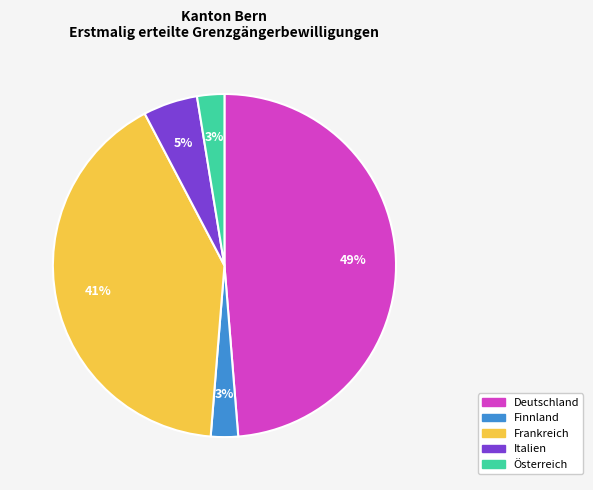

What is the largest slice in the pie chart?

Deutschland